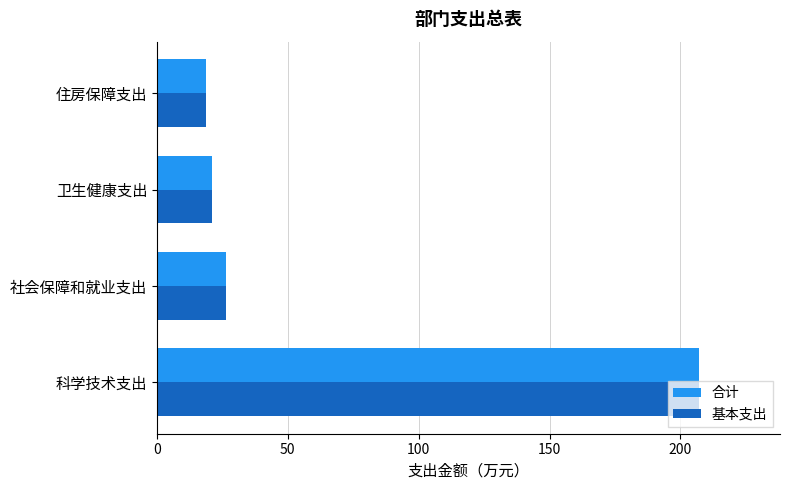

The 合计 series shows 26.4 at 社会保障和就业支出. True or false?

True